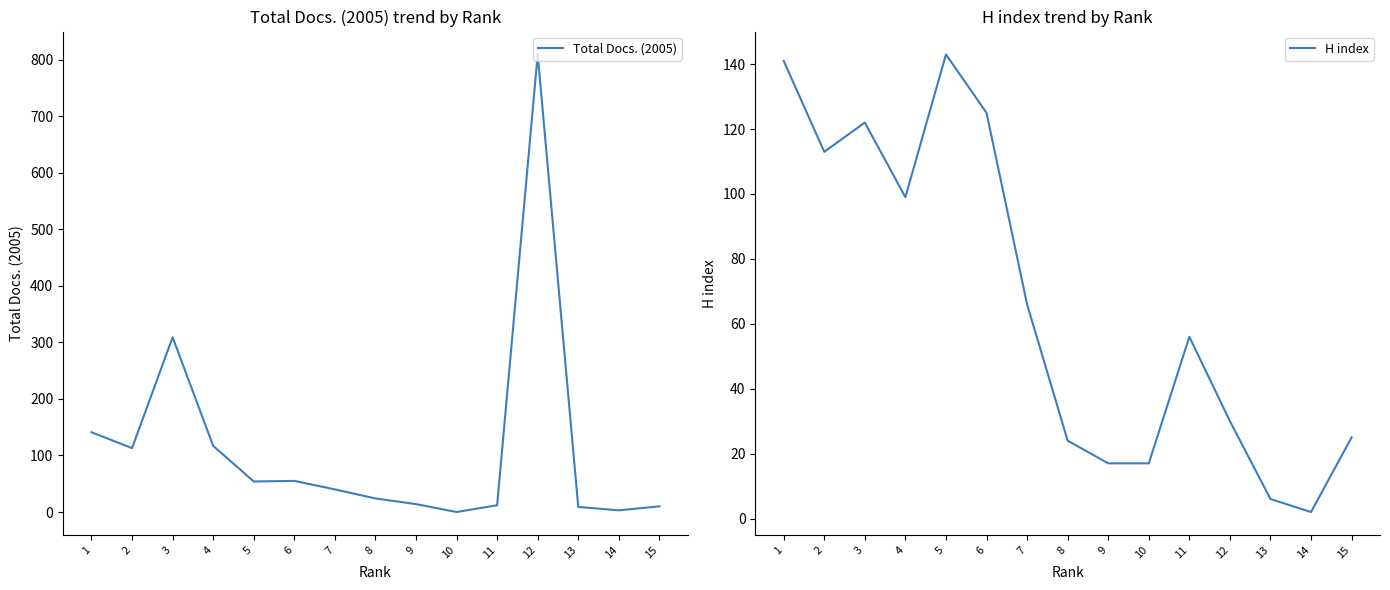

Rank the series at 12 from highest to lowest value.

Total Docs. (2005), H index